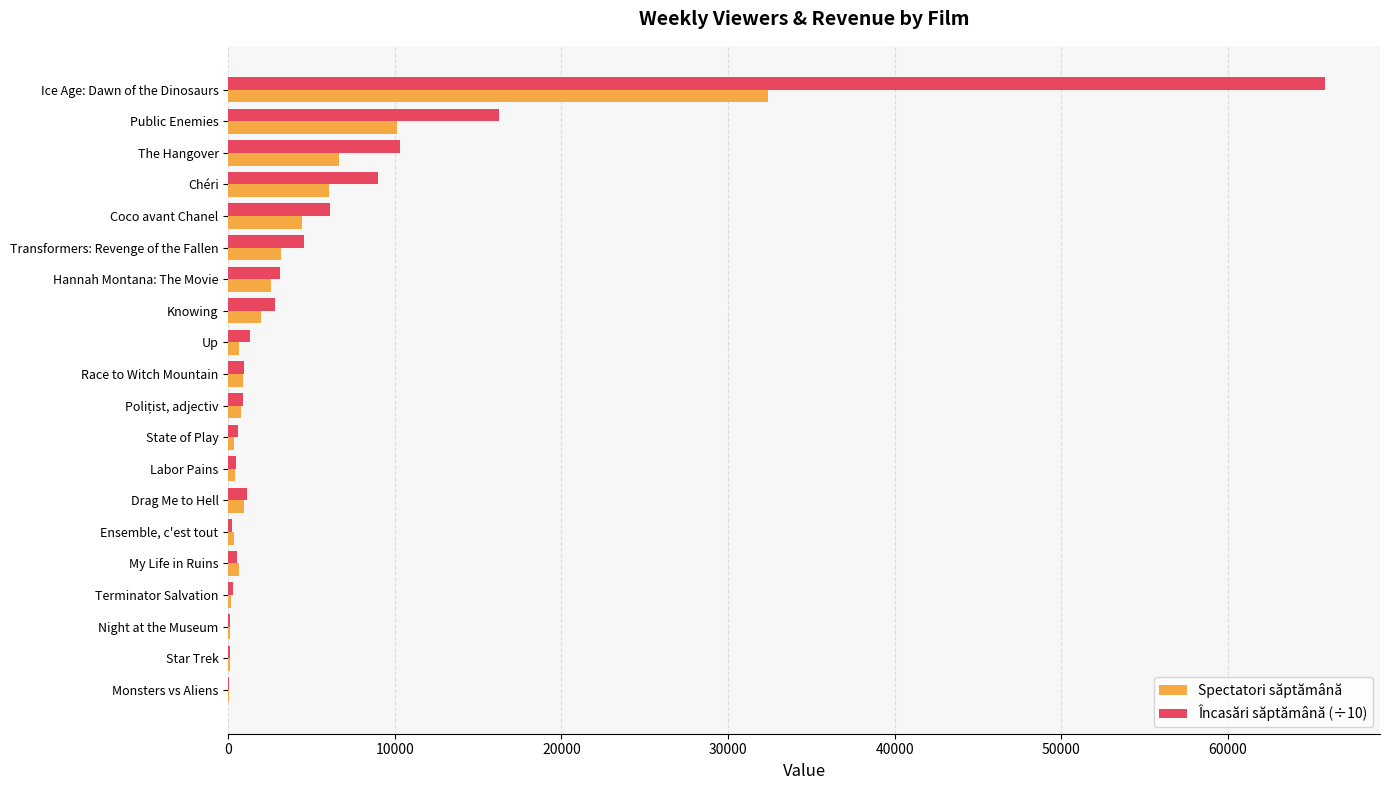

How many distinct data groups are displayed?

2